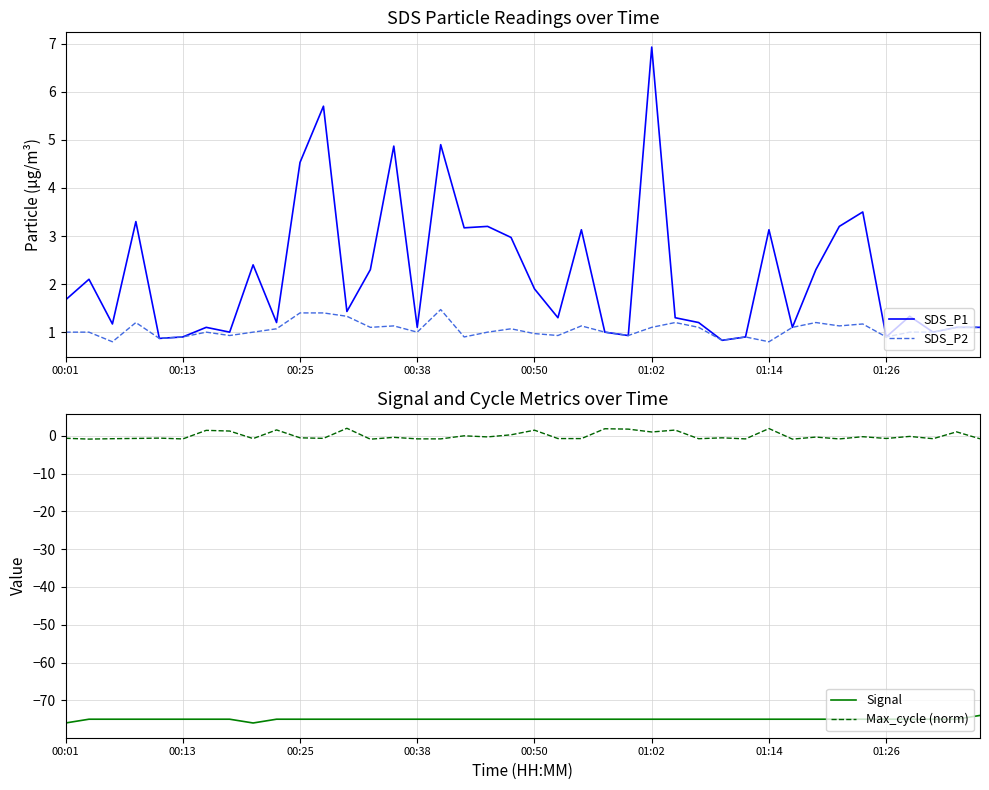

How many values in Max_cycle (norm) are above zero?

13